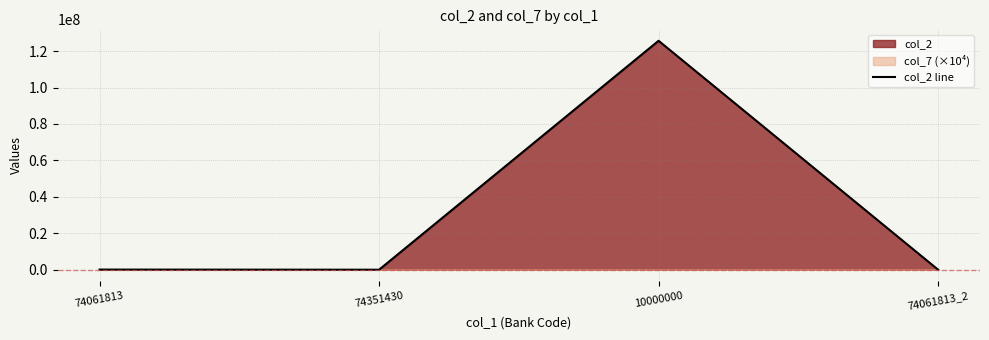

What is the difference between the maximum and minimum values?

125645490